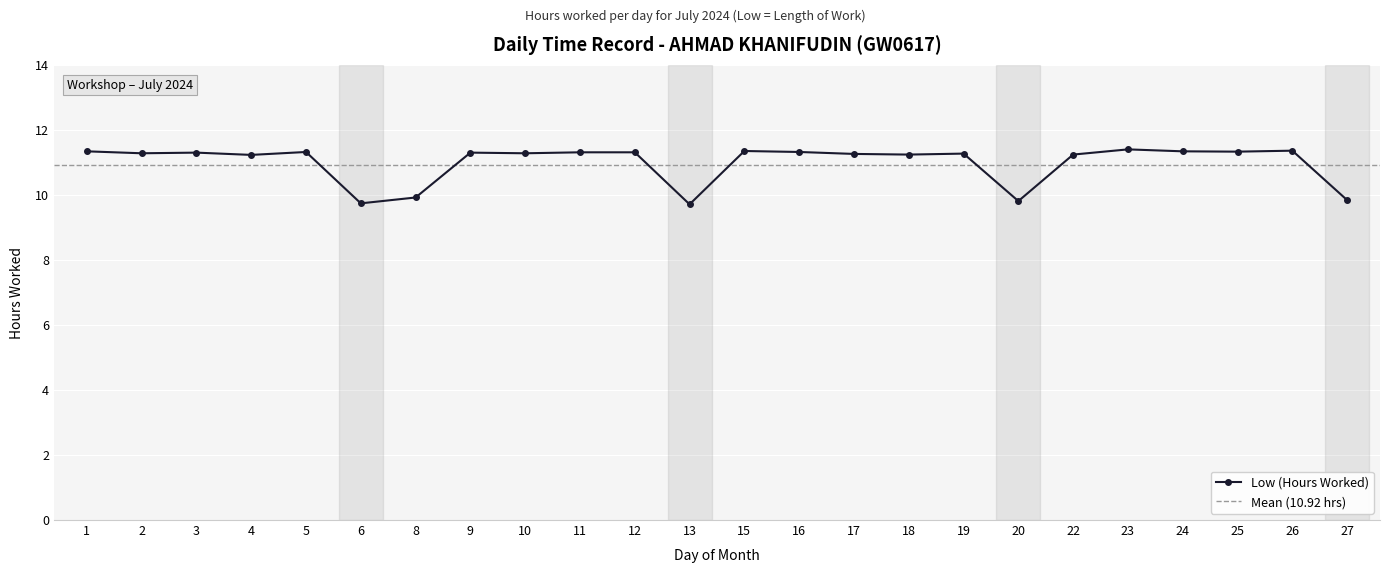

List the labels in order of value, largest first.

23, 26, 15, 1, 24, 25, 5, 16, 11, 12, 3, 9, 2, 10, 19, 17, 18, 22, 4, 8, 27, 20, 6, 13